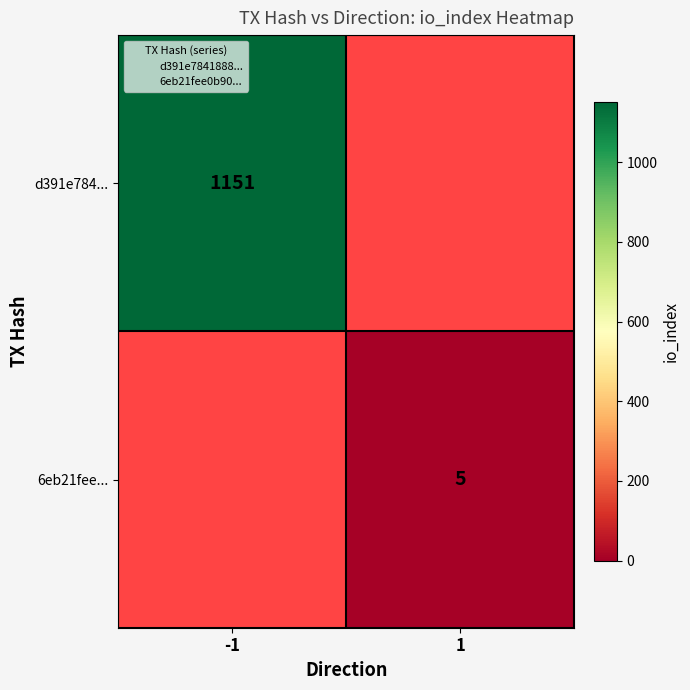

What is the highest value of the d391e784... series?

1151.0